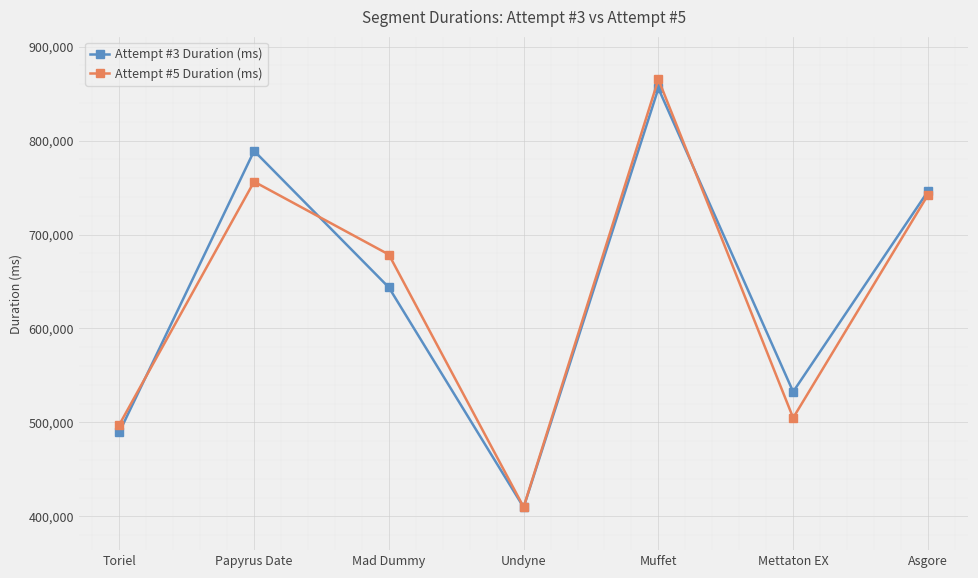

Where do Attempt #3 Duration (ms) and Attempt #5 Duration (ms) first cross each other?

Toriel and Papyrus Date